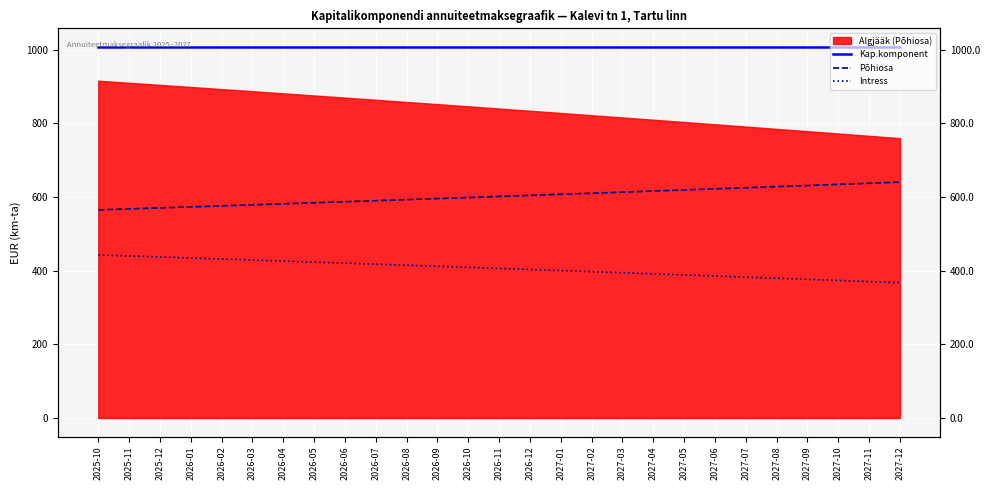

What is the approximate value of Kap.komponent at 2027-05?

1008.1